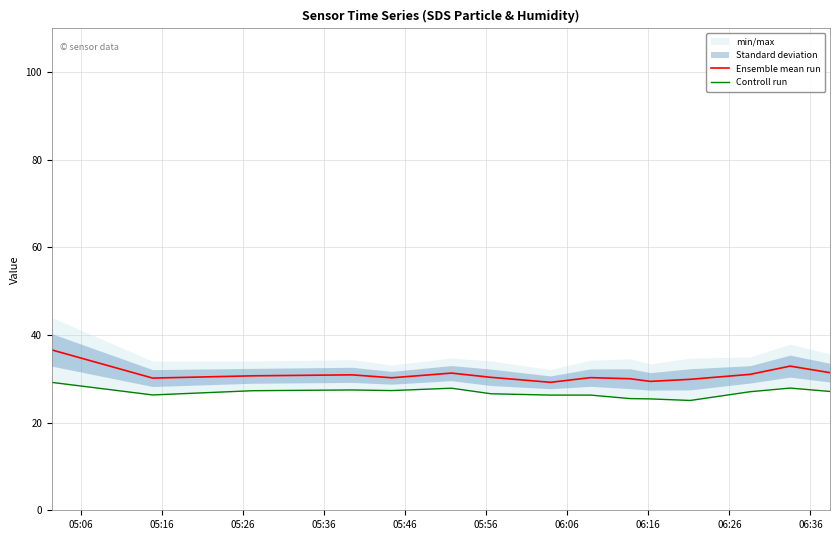

What is the minimum value for Ensemble mean run?

29.2